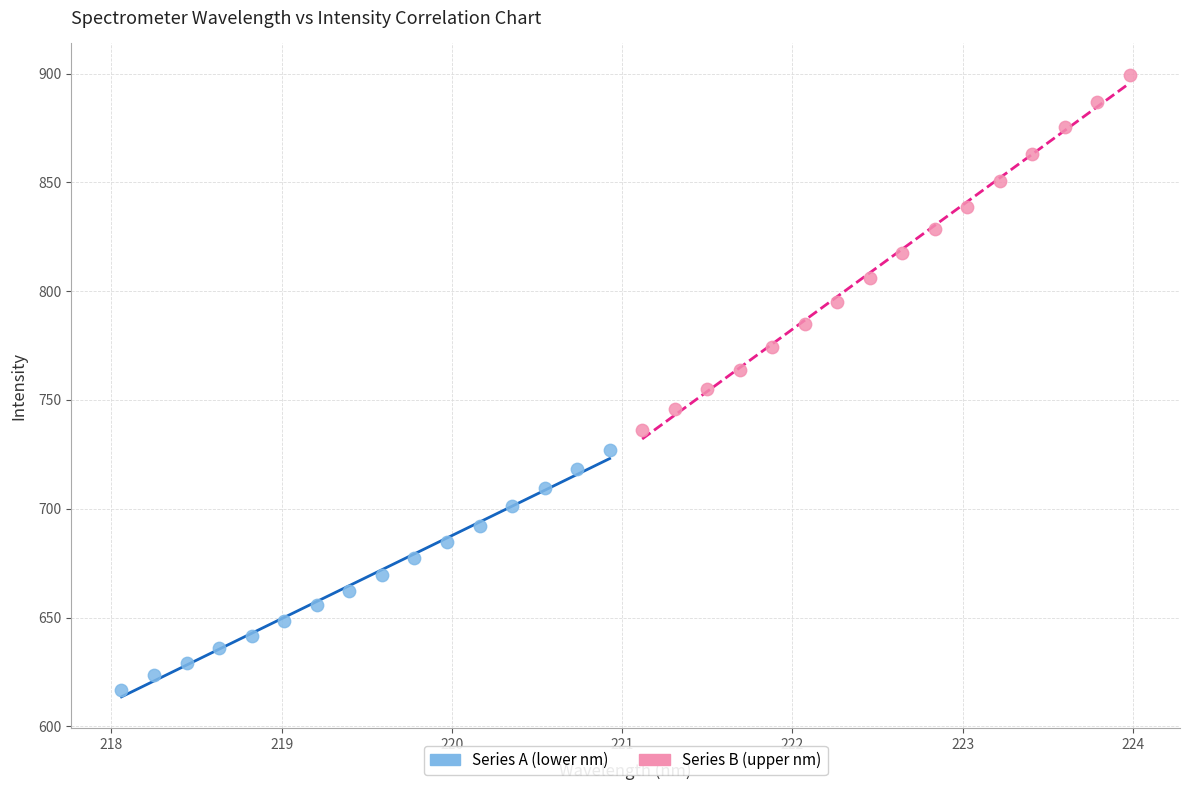

Which series contains the highest Y value?

Series B (upper nm)